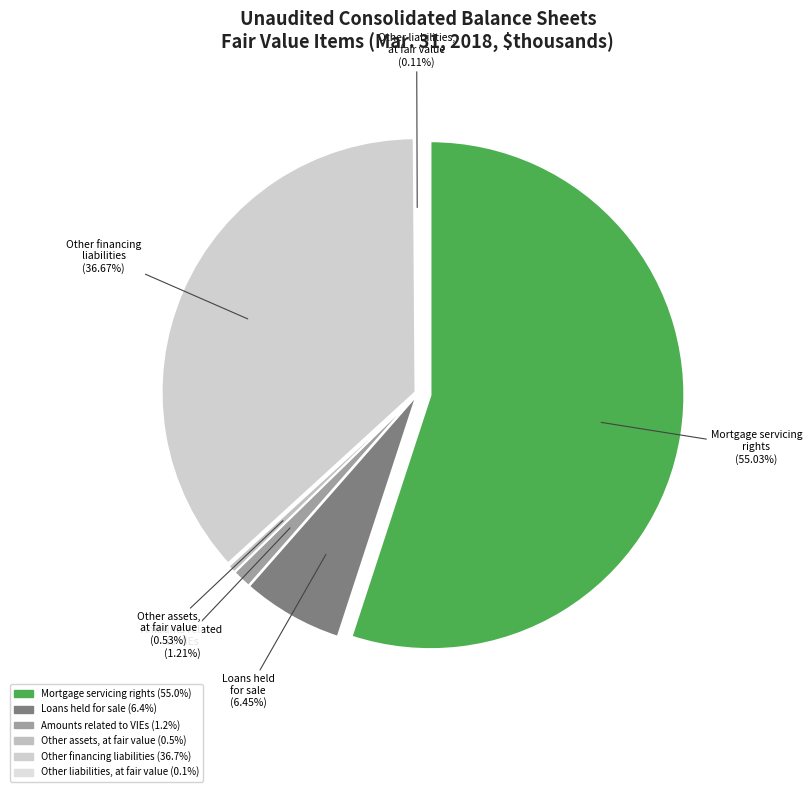

Is the sum of Other assets, at fair value and Amounts related to VIEs greater than half?

No